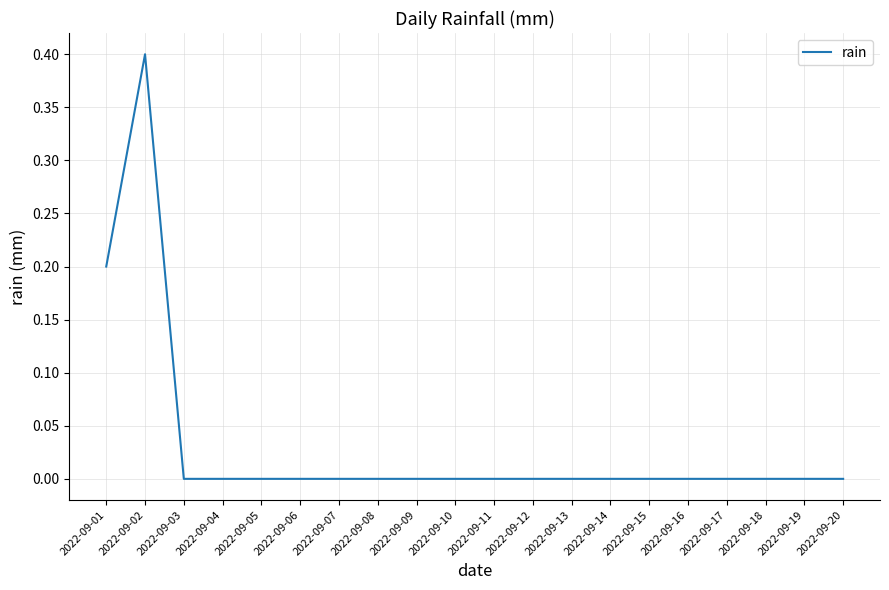

Between 2022-09-01 and 2022-09-06, which is larger?

2022-09-01